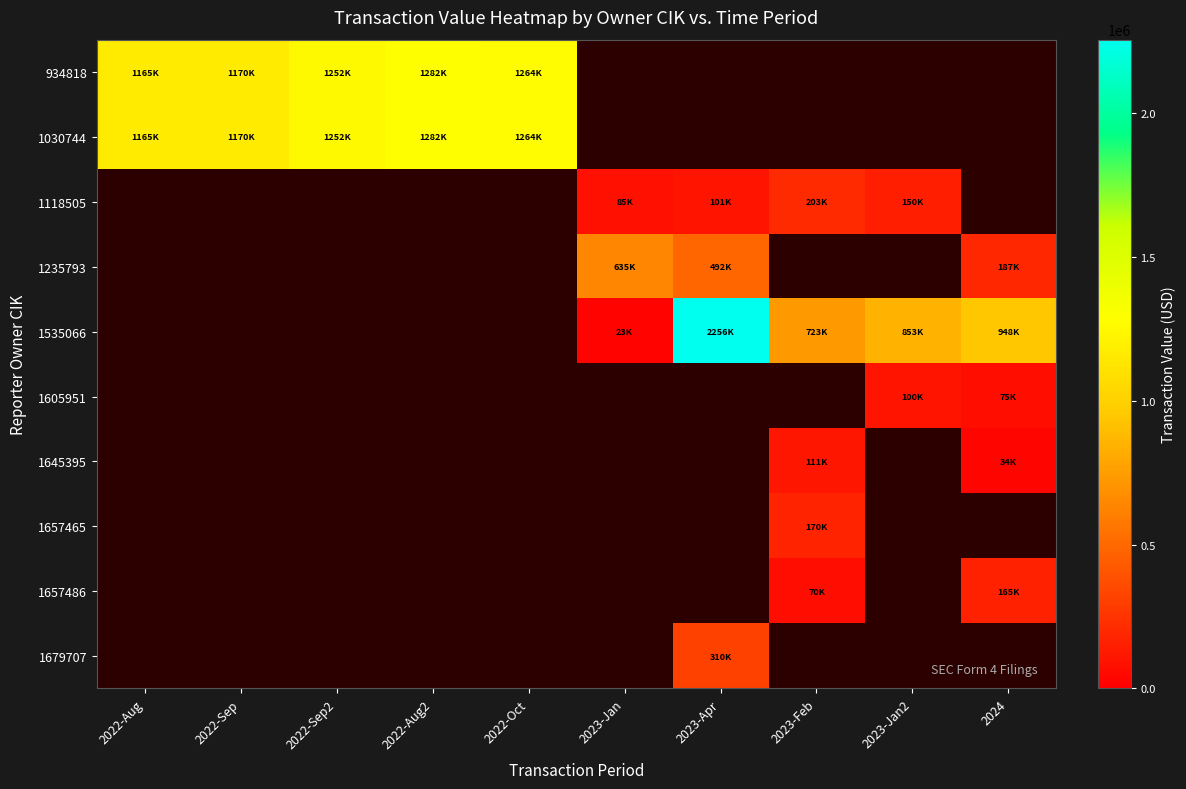

Read the 1030744 value at 2022-Sep.

1169868.0